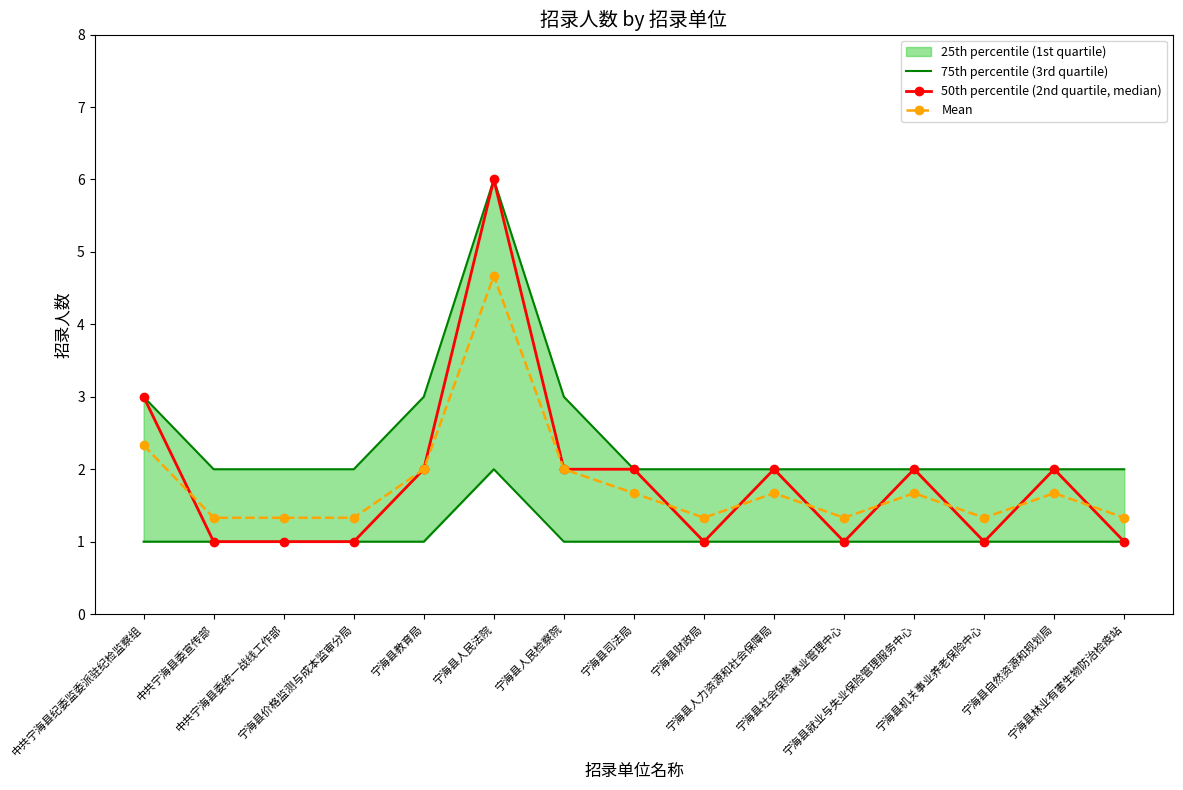

Which label corresponds to the largest value in the chart?

宁海县人民法院